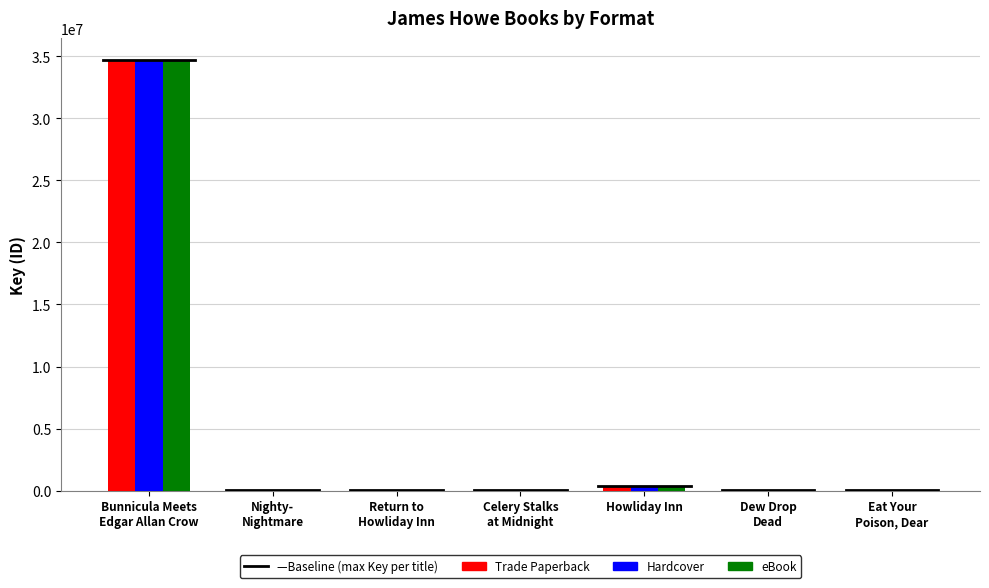

Which series changed the most between Howliday Inn and Eat Your
Poison, Dear?

Hardcover